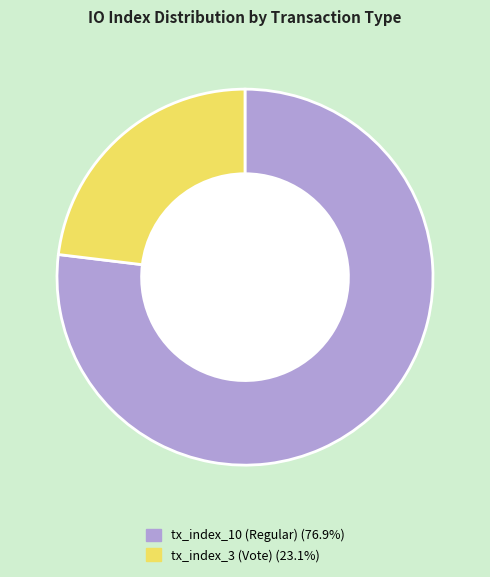

Which category has the smallest portion of the pie?

tx_index_3 (Vote)